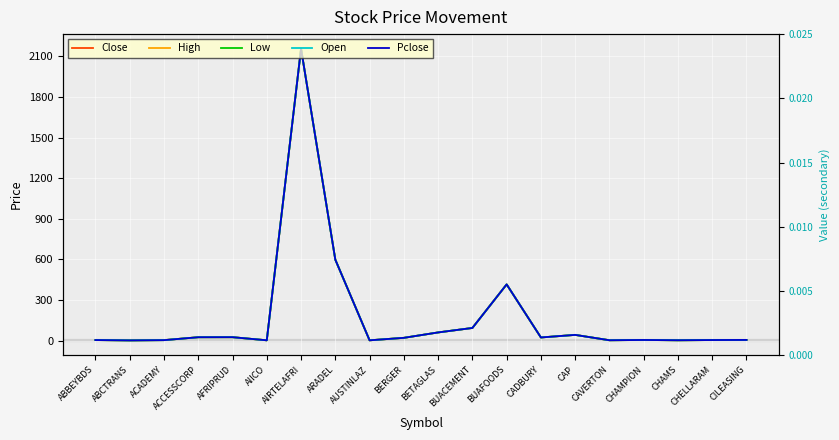

Which series has the largest total across all categories?

High